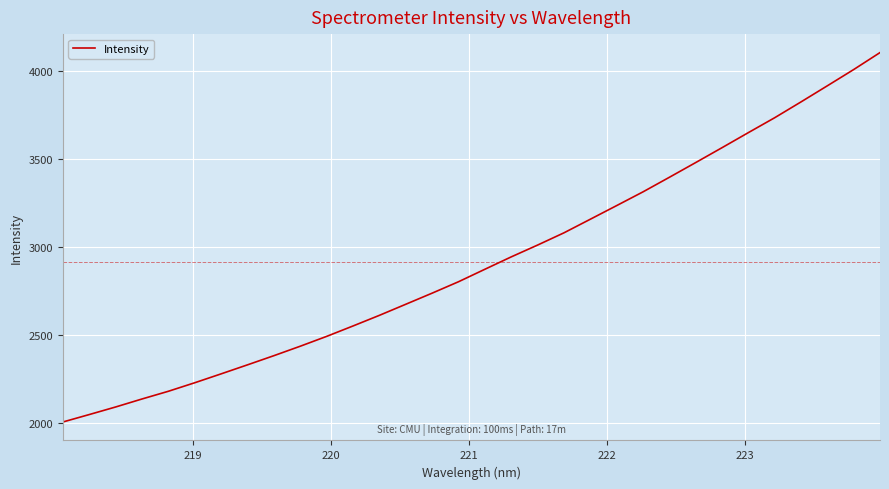

What is the difference between the maximum and minimum values?

2098.5